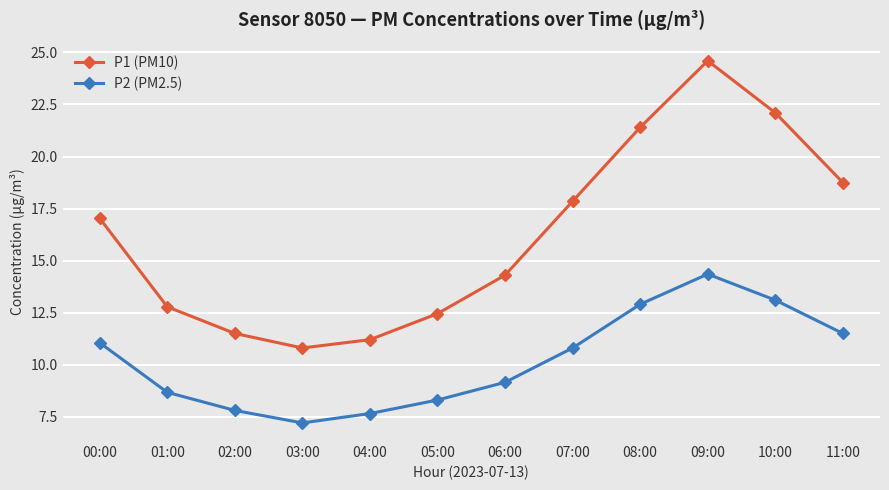

What is the sum of all P2 (PM2.5) values?

122.5